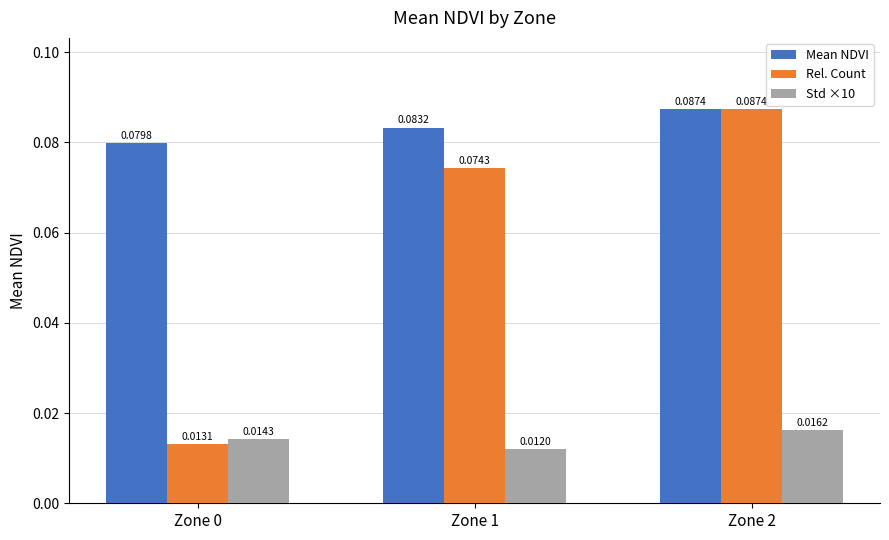

Which series has the widest spread of values?

Rel. Count